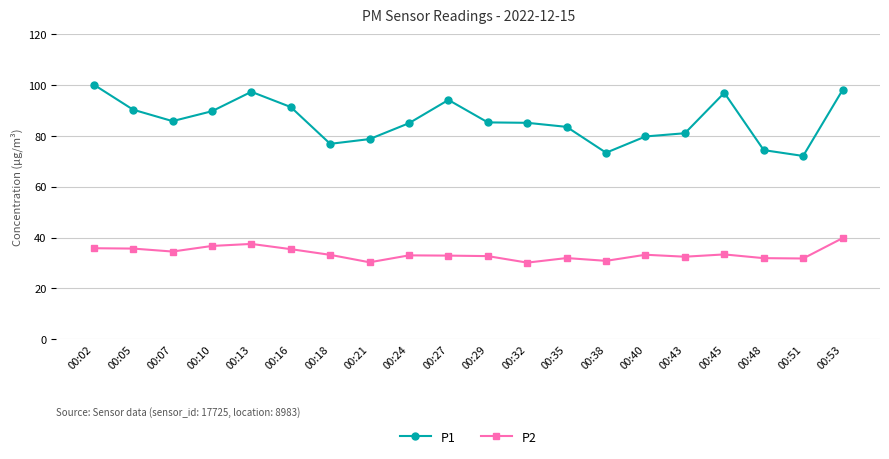

At which label does P2 first exceed 33?

00:02